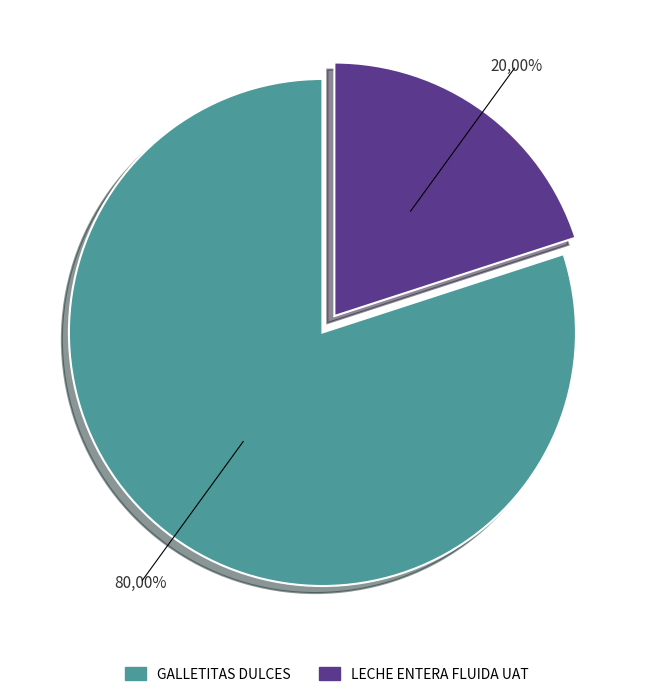

Which category has the biggest portion of the pie?

GALLETITAS DULCES